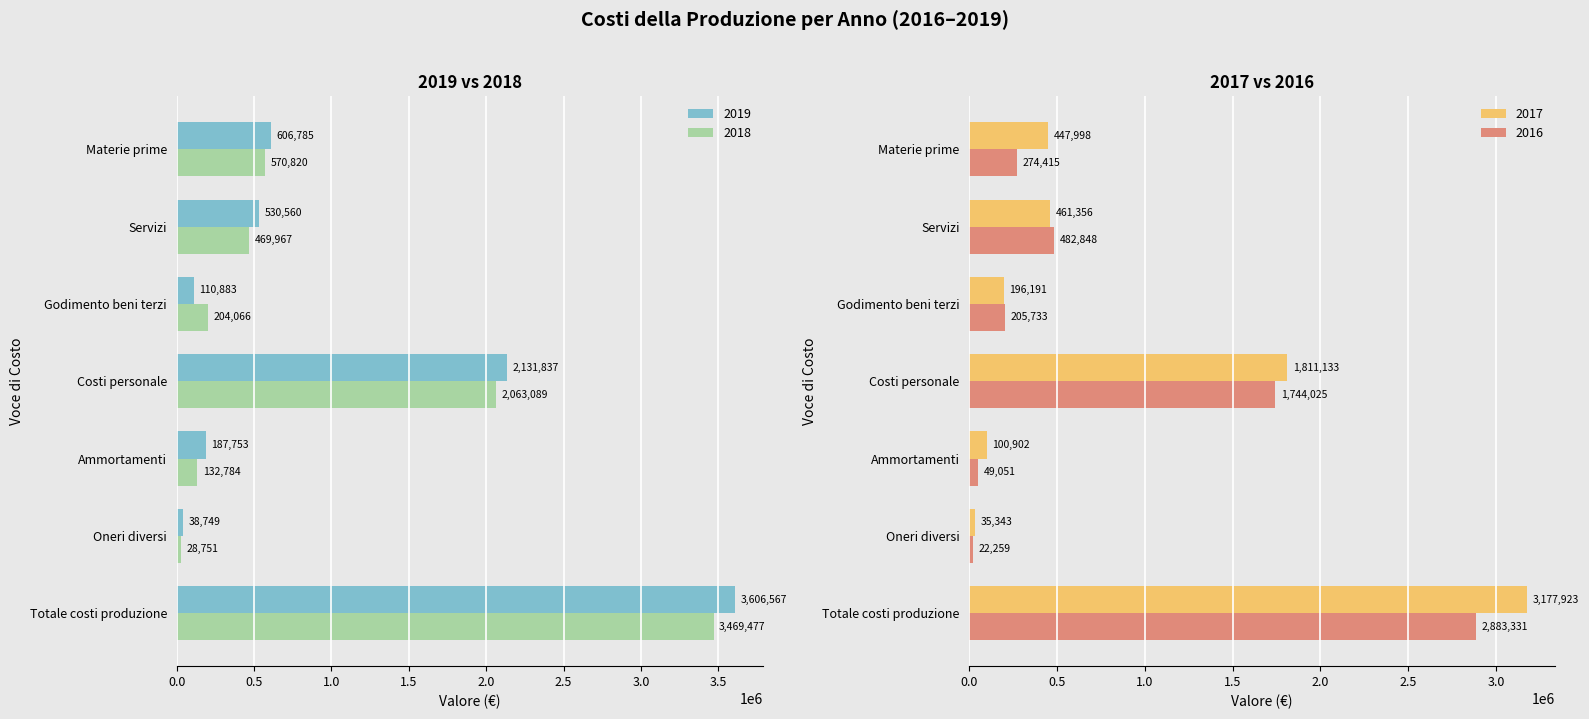

What position from the right is Servizi?

6